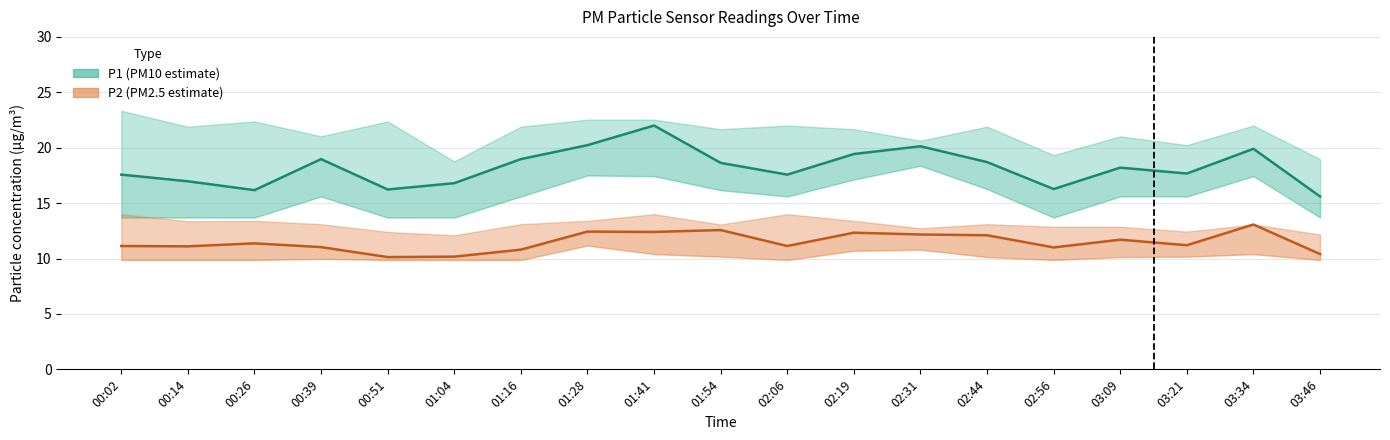

What is the greatest value displayed?

23.3